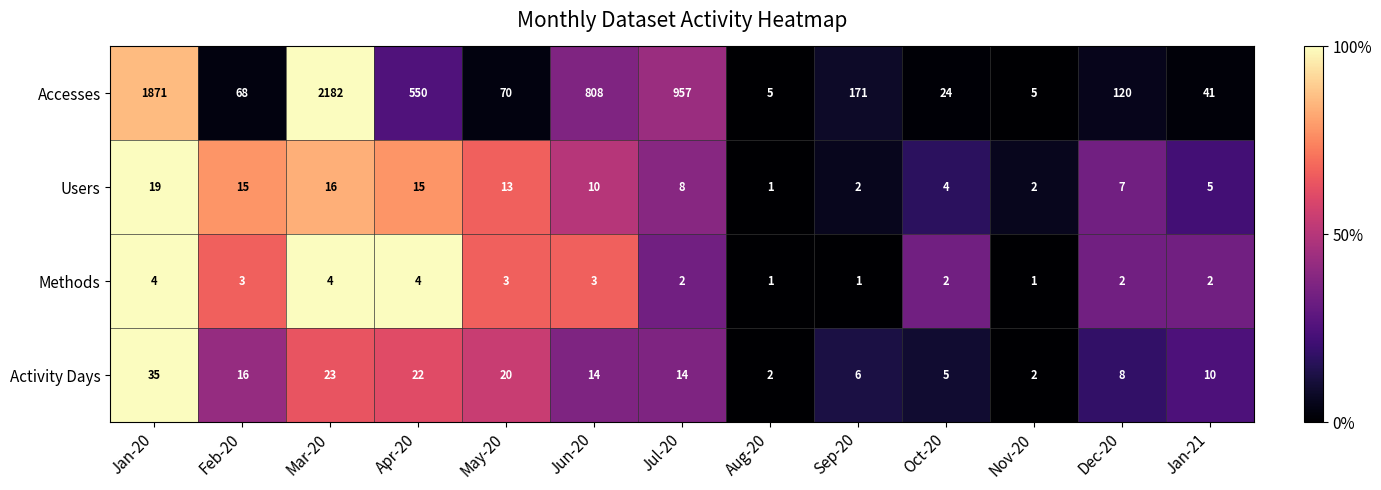

What is the difference between the maximum and second lowest values in the Accesses series?

2177